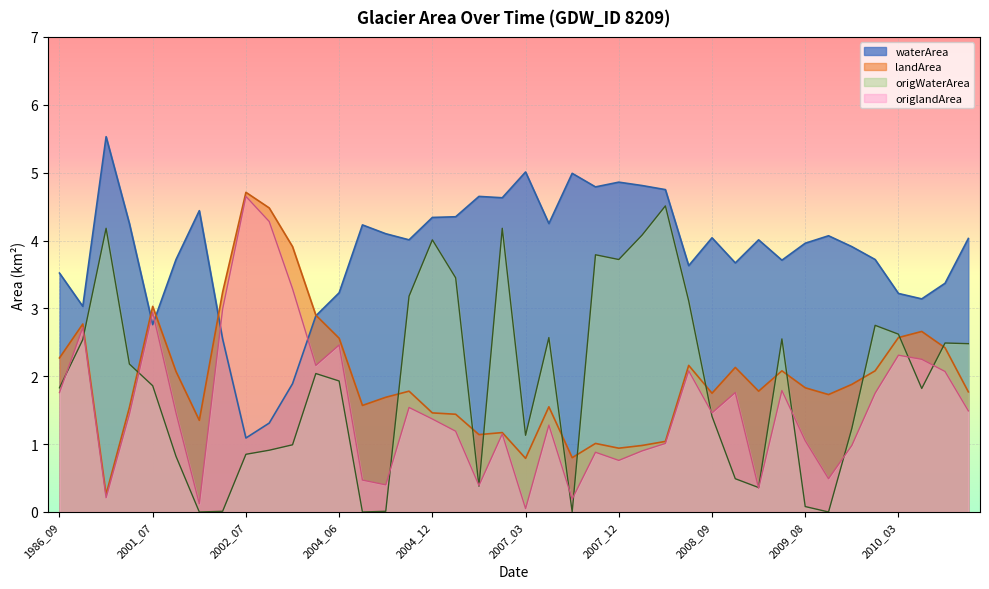

What are all the series names shown in the legend?

waterArea, landArea, origWaterArea, origlandArea